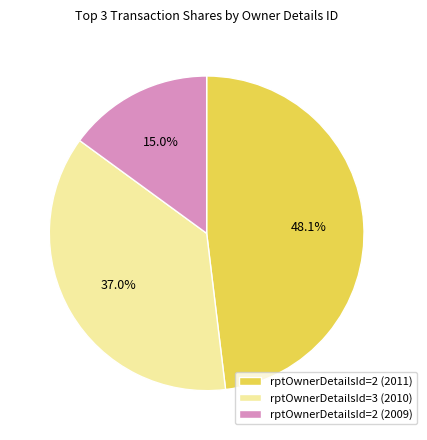

To the nearest percent, what percentage of the pie is rptOwnerDetailsId=3 (2010)?

37%